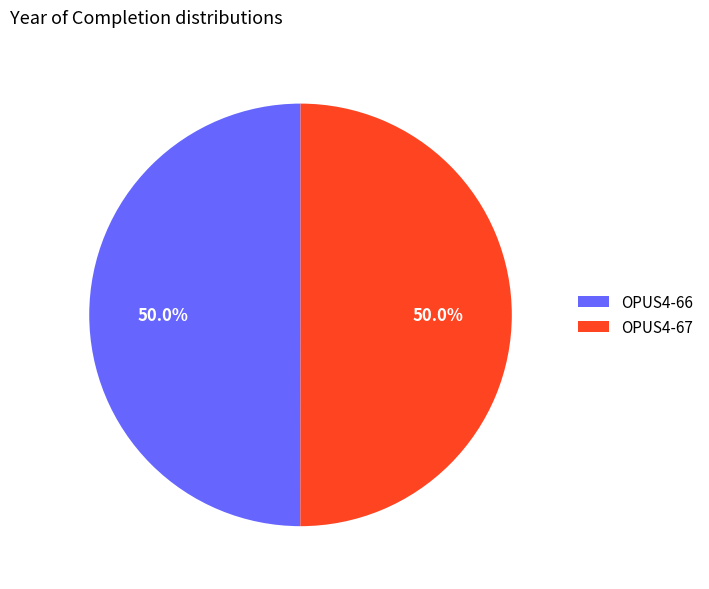

What is the ratio of the value at OPUS4-66 to the value at OPUS4-67?

1.0